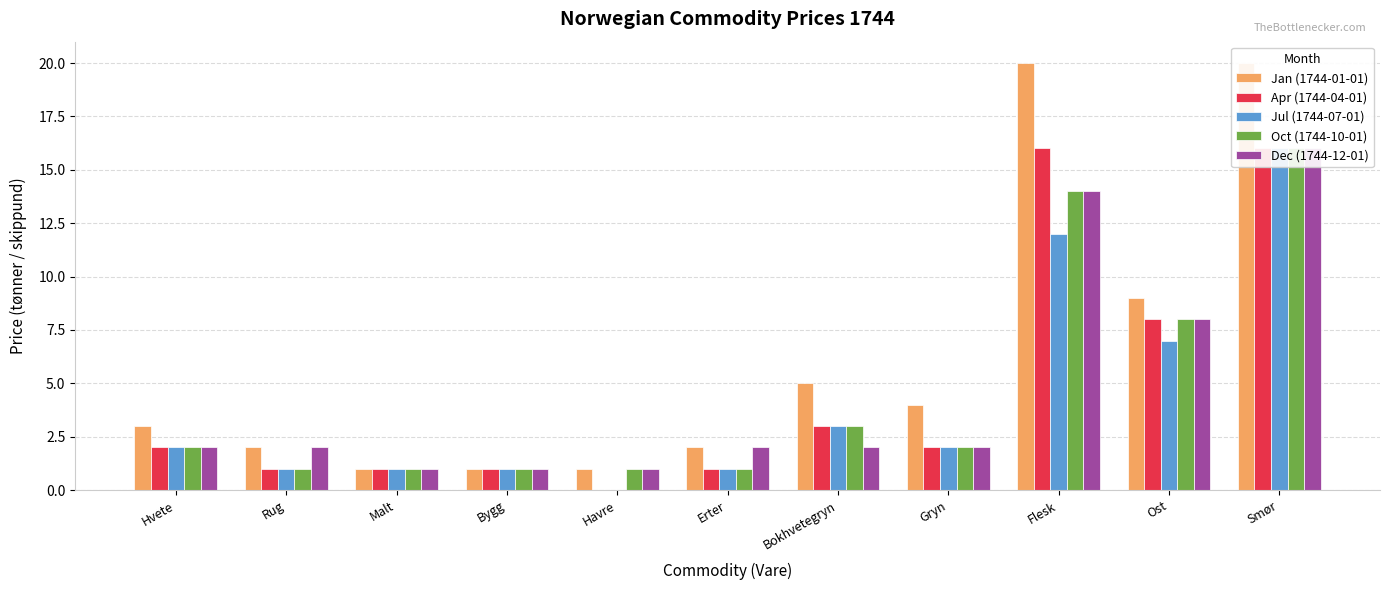

What is the sum of all Jul (1744-07-01) values?

46